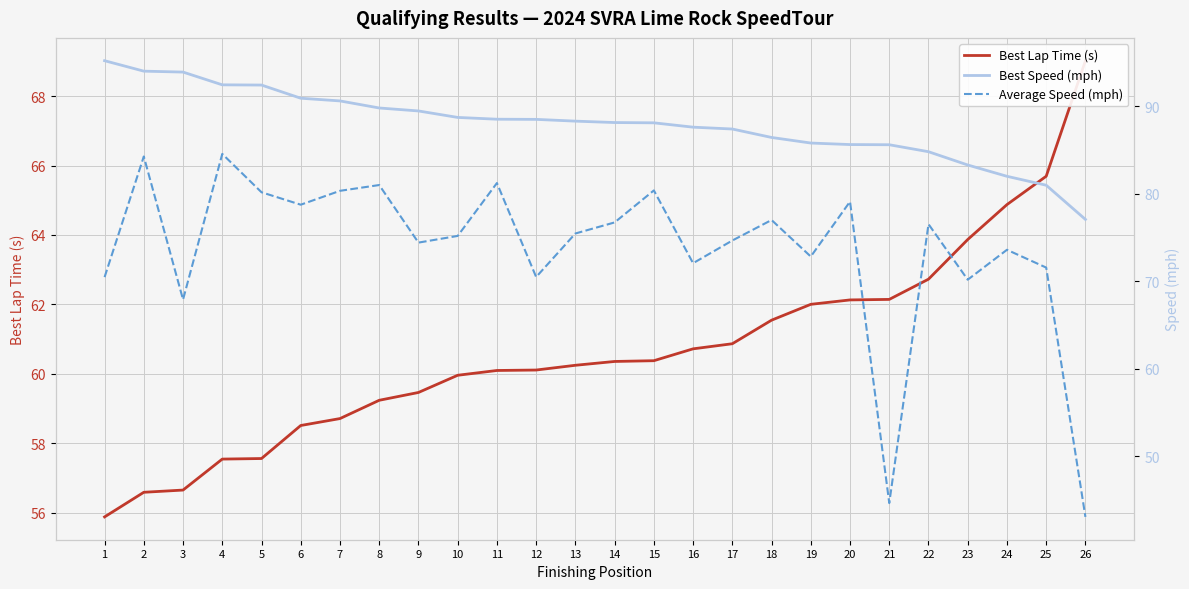

List the series in order of their overall mean, lowest first.

Best Lap Time (s), Average Speed (mph), Best Speed (mph)